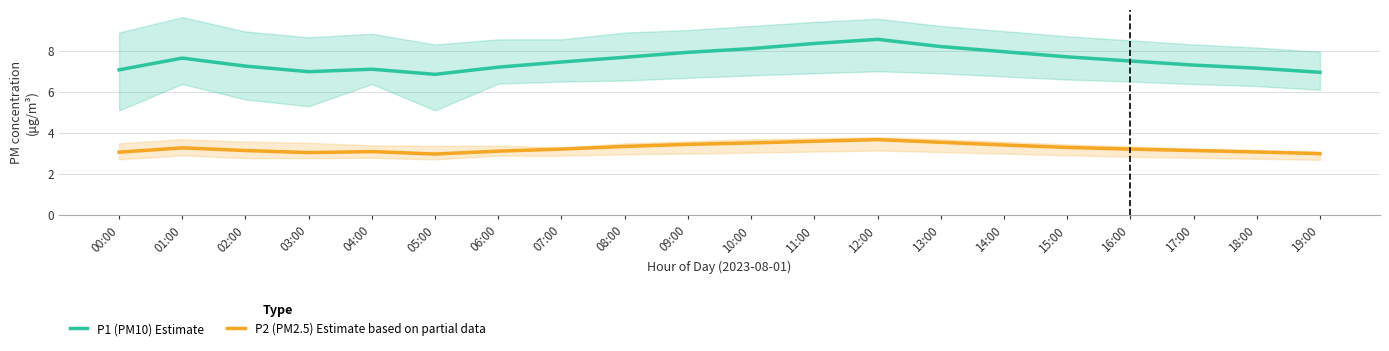

Where is the first local maximum for P1 (PM10) Estimate?

01:00